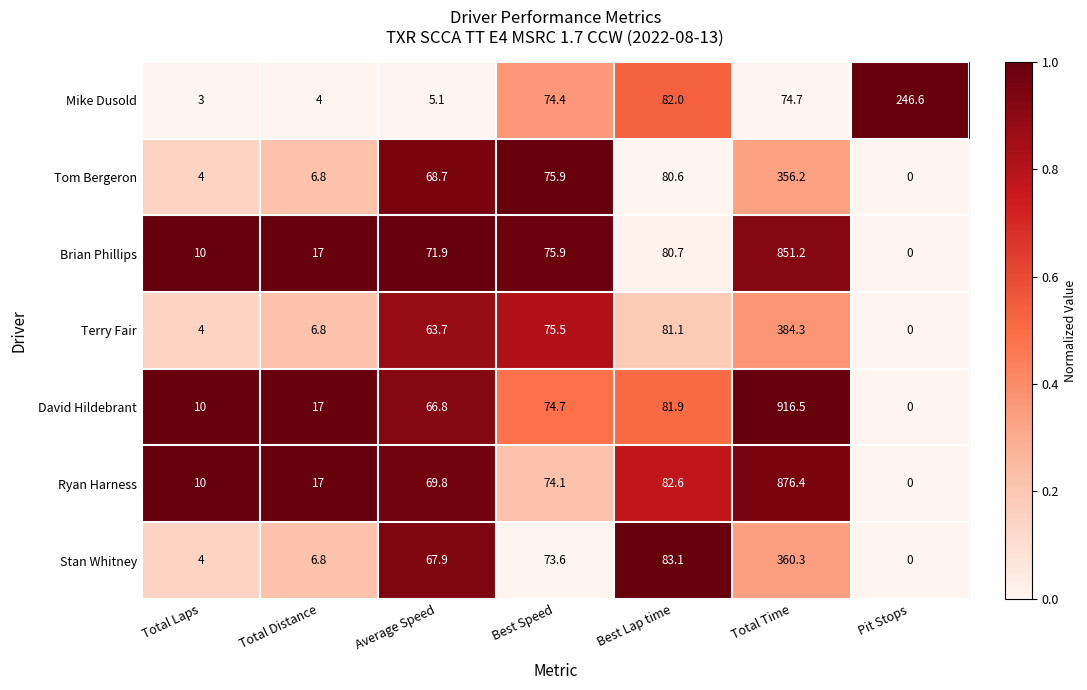

True or false: David Hildebrant has a value of 66.8 at Average Speed.

True